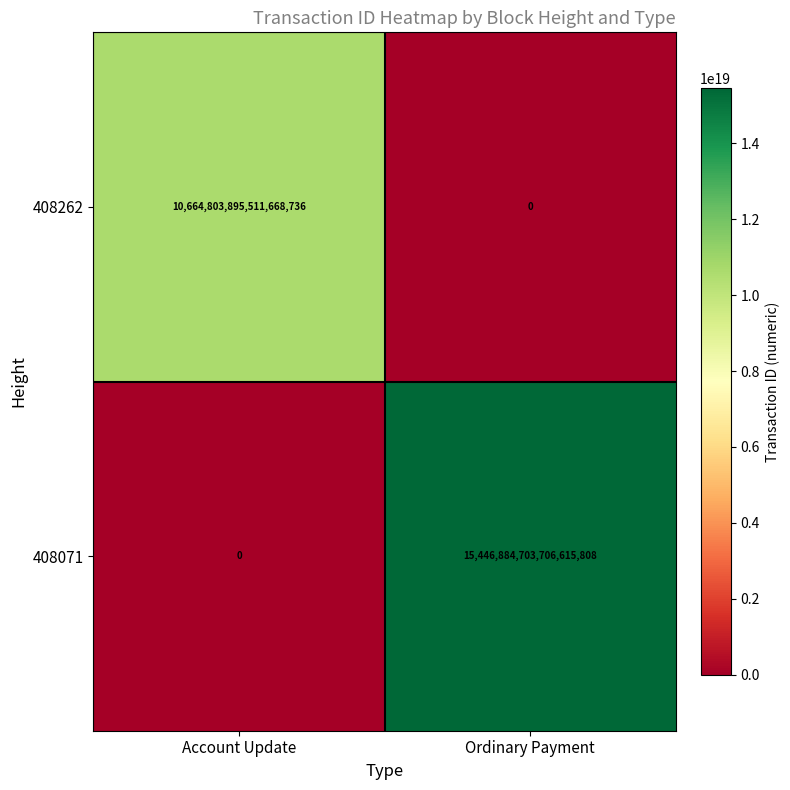

Rank the categories by 408071 value from highest to lowest.

Ordinary Payment, Account Update